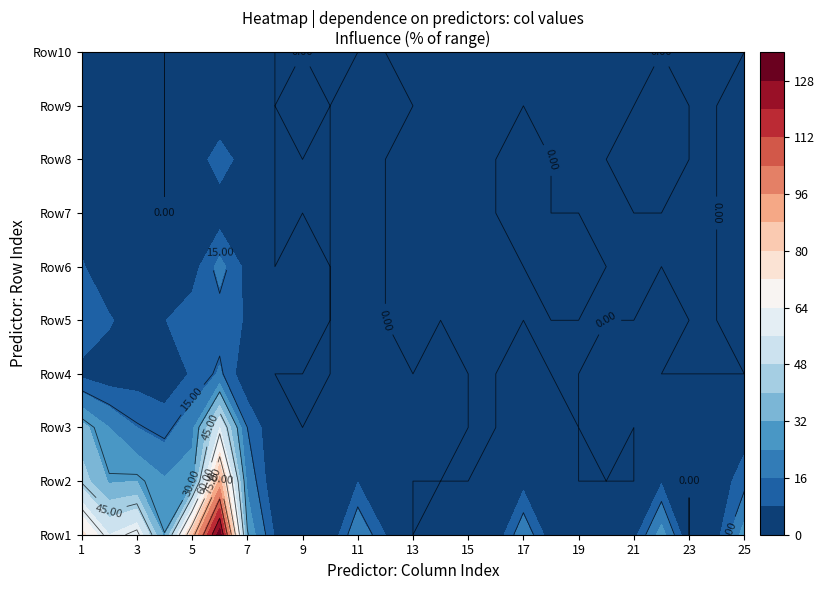

What is the difference between the highest and lowest values at 17?

3.1